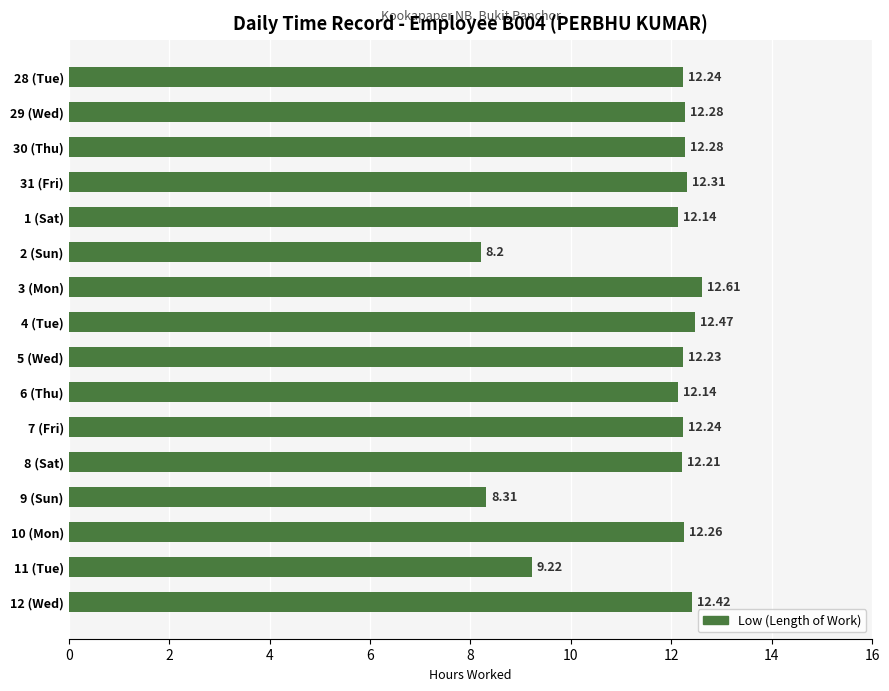

What is the sum of all values?

185.6